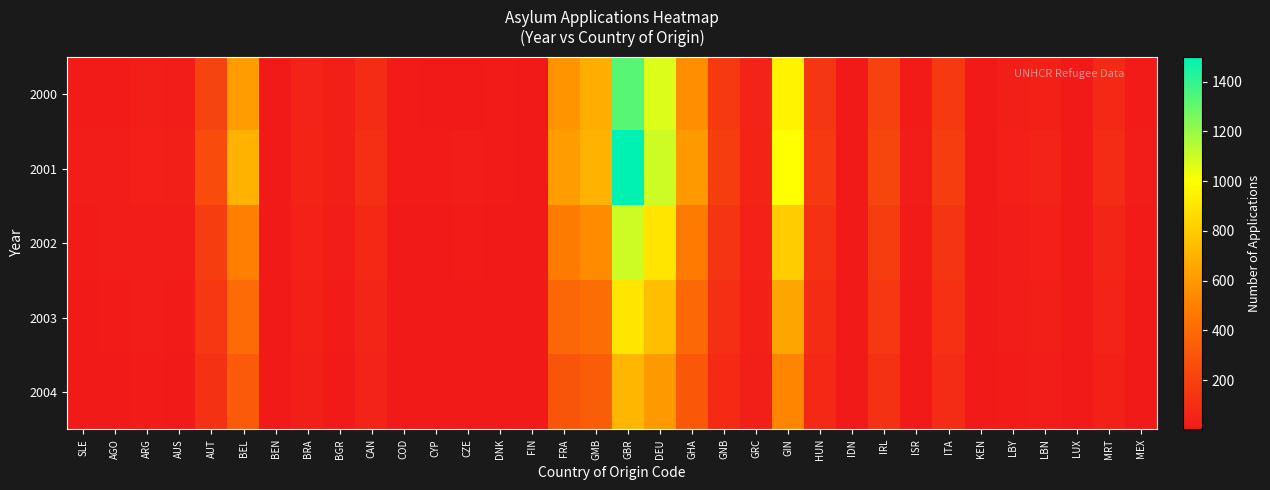

Rank the series by their average value, from lowest to highest.

2004, 2003, 2002, 2000, 2001